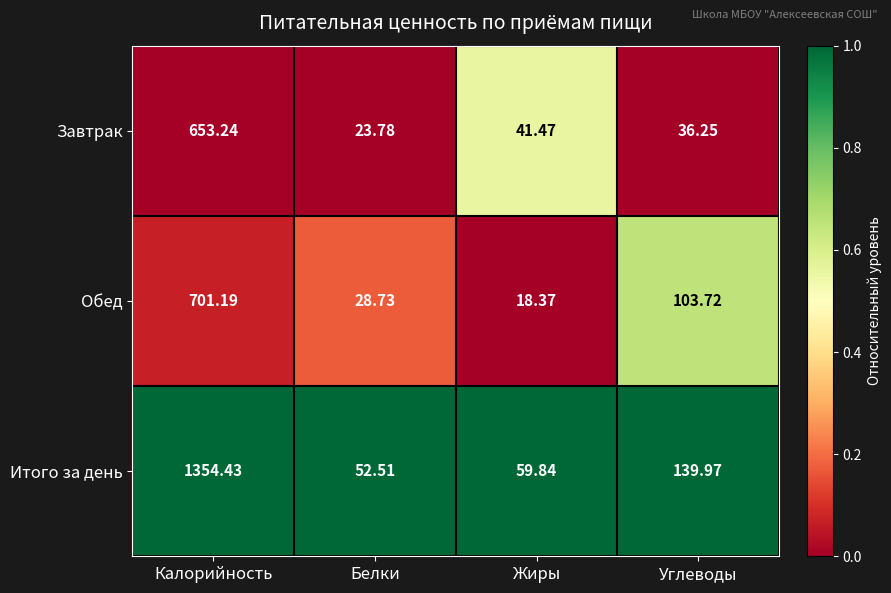

What is the maximum value shown in the chart?

1354.4